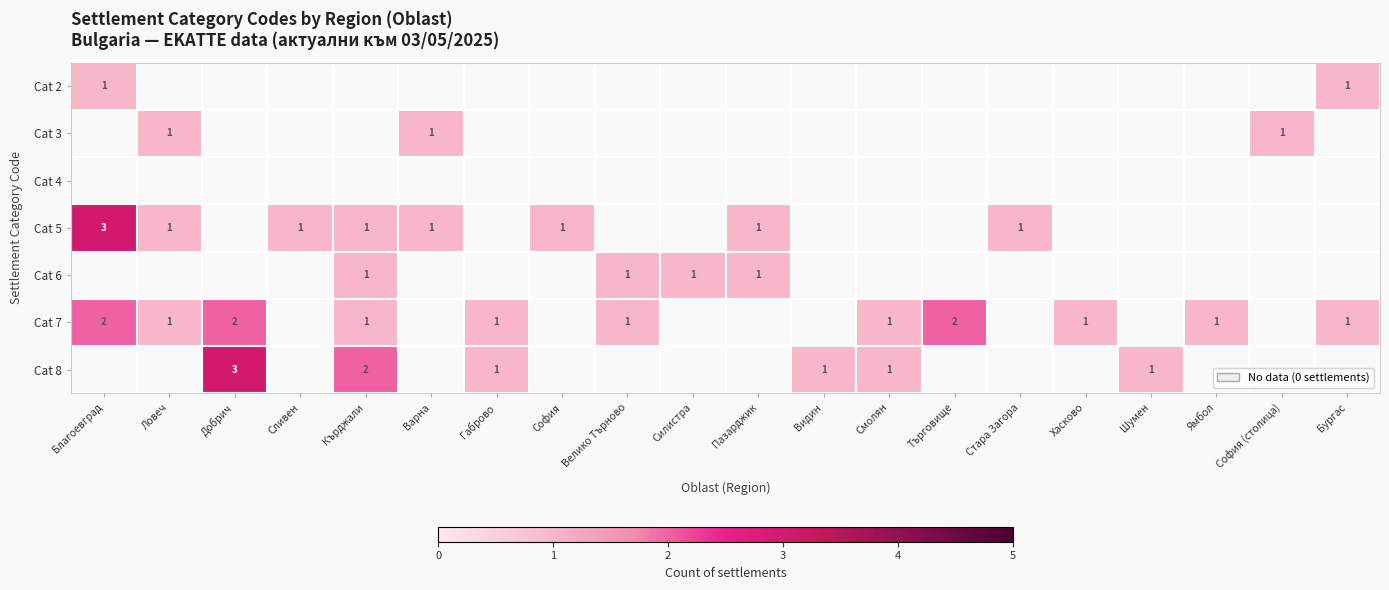

At how many categories does at least one series exceed 2?

2